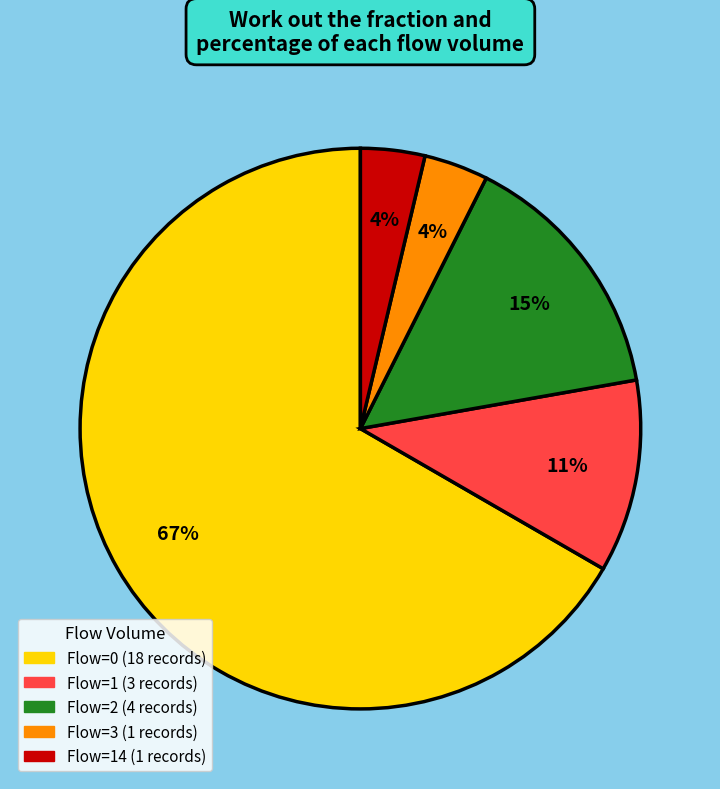

Count the number of slices in the pie.

5